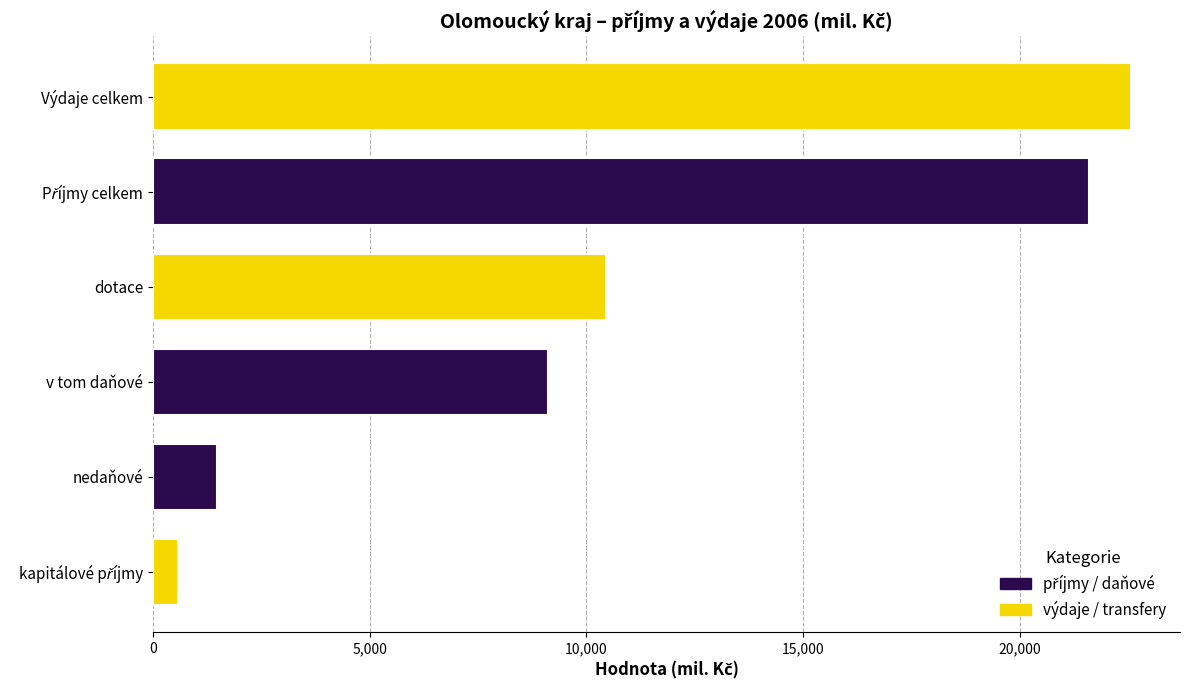

How many bars are there in total?

6